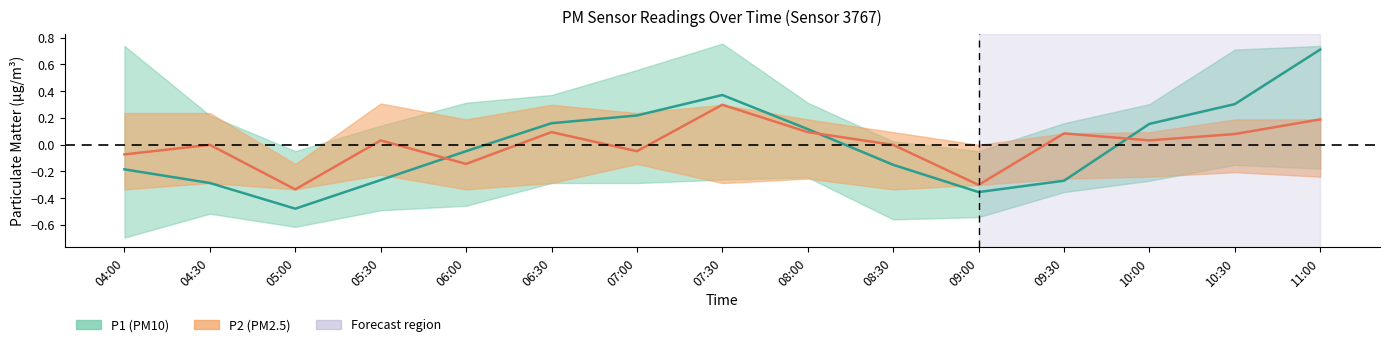

True or false: P1 has more than 2 points higher than both neighbors.

False